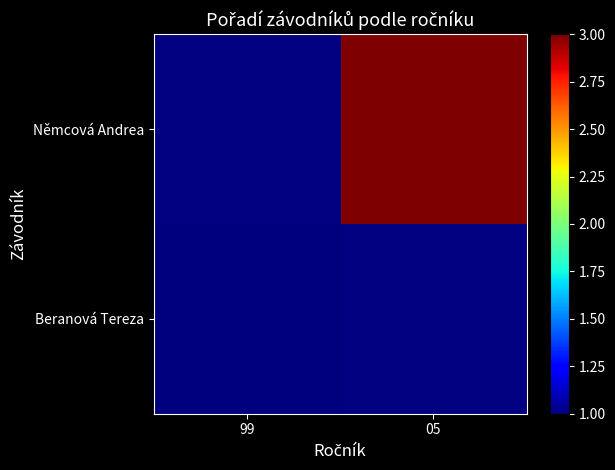

Count the number of data series in this chart.

2